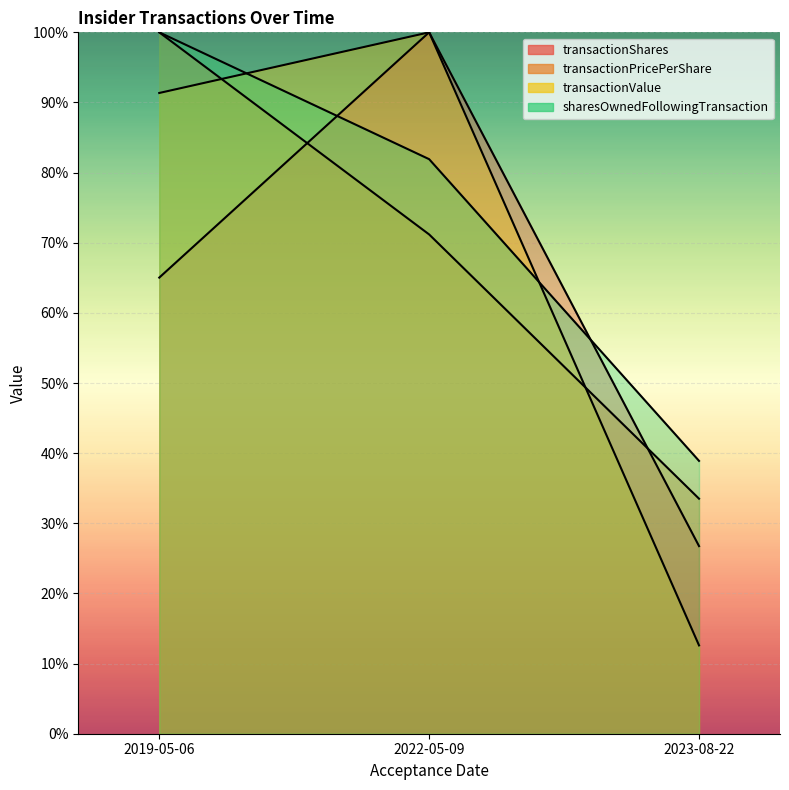

Reading left to right, list all the values displayed in this chart.

transactionShares: 2019-05-06=65.0	2022-05-09=100.0	2023-08-22=26.8
transactionPricePerShare: 2019-05-06=100.0	2022-05-09=71.2	2023-08-22=33.5
transactionValue: 2019-05-06=91.4	2022-05-09=100.0	2023-08-22=12.6
sharesOwnedFollowingTransaction: 2019-05-06=100.0	2022-05-09=81.9	2023-08-22=38.9